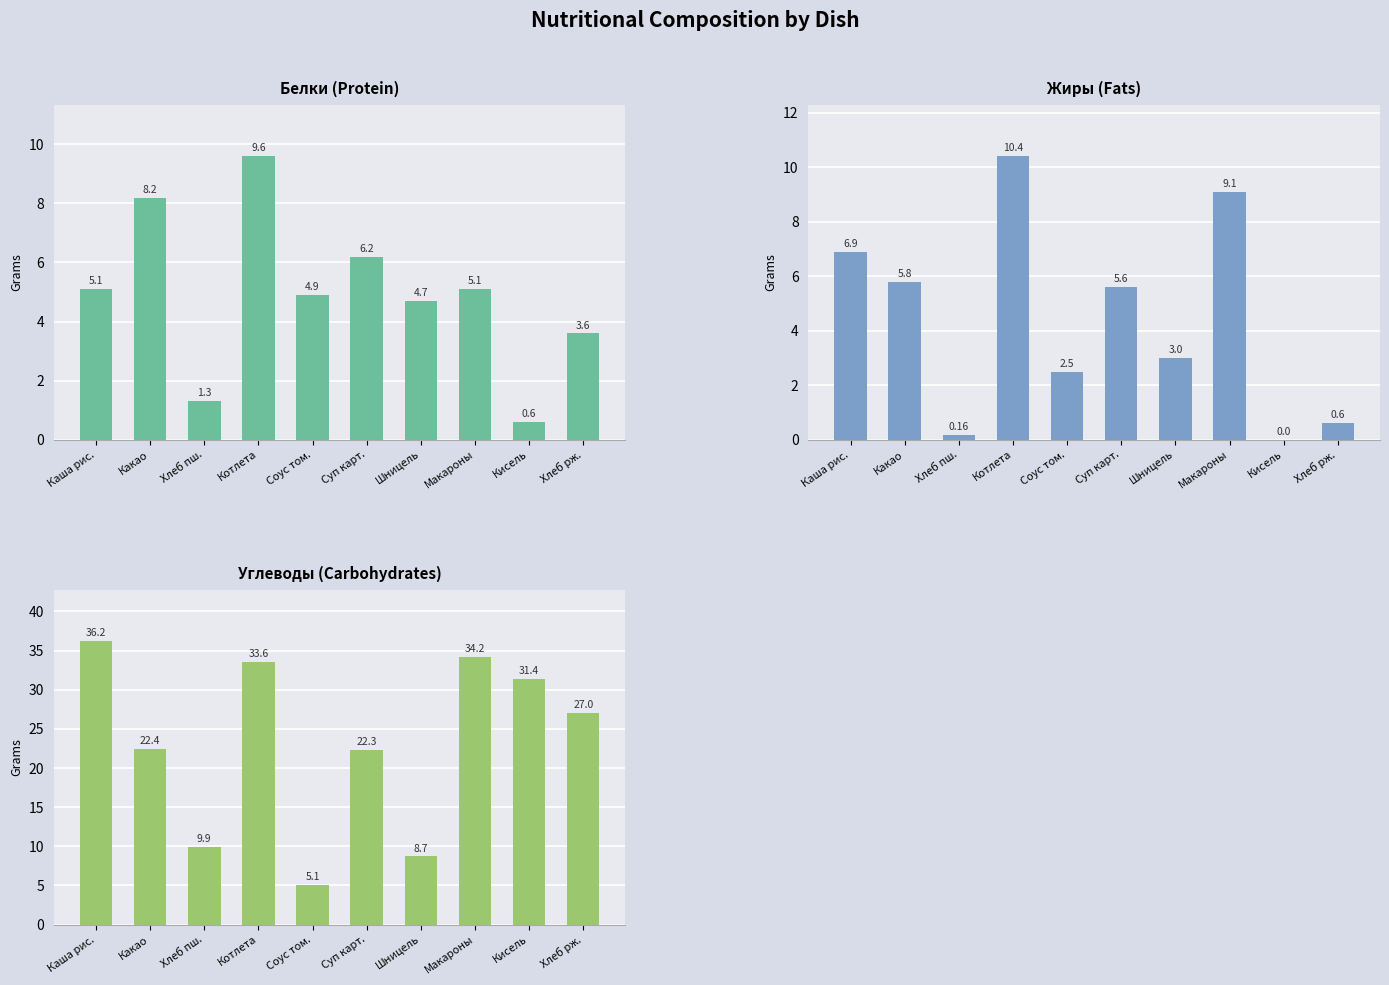

The value of Жиры at Соус том. is 1.2. True or false?

False